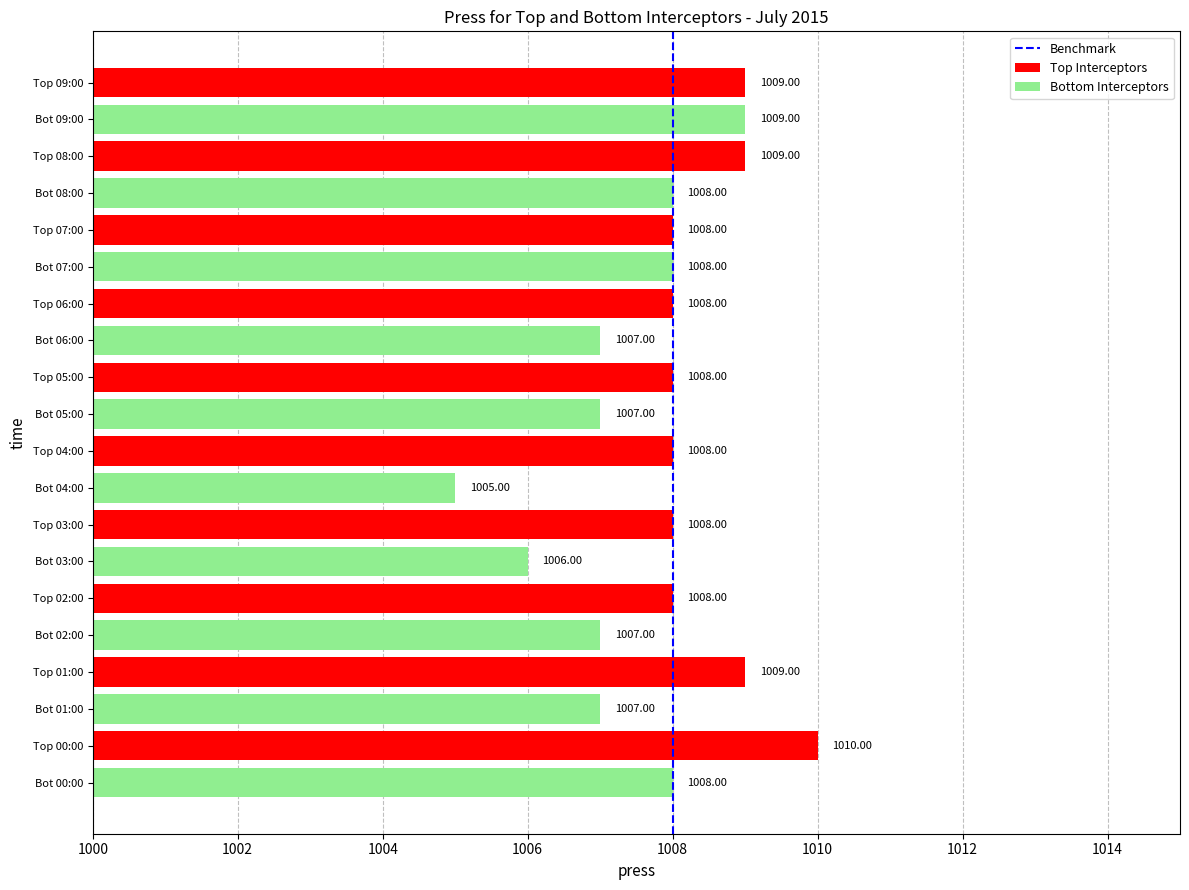

Which series has the largest total across all categories?

Top Interceptors